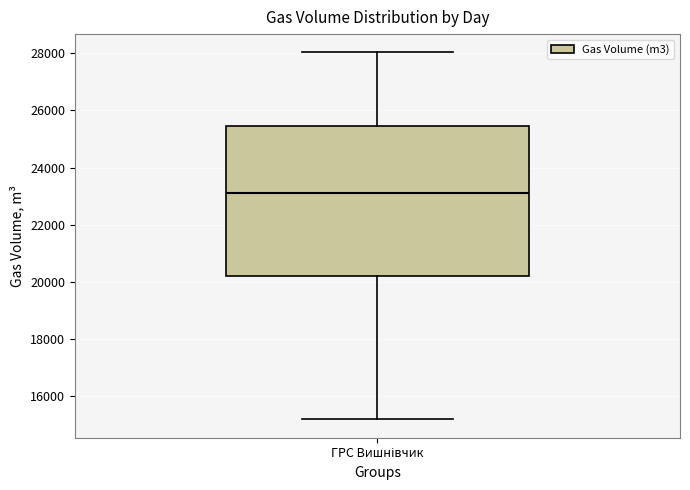

Read this box plot against the y-axis: the position of the median line, the range covered by the box, and the ends of both whiskers. The values are not printed on the chart, so give them approximately, as read against the axis.

median 23000, box 20200 to 25400, whiskers 15200 to 28000